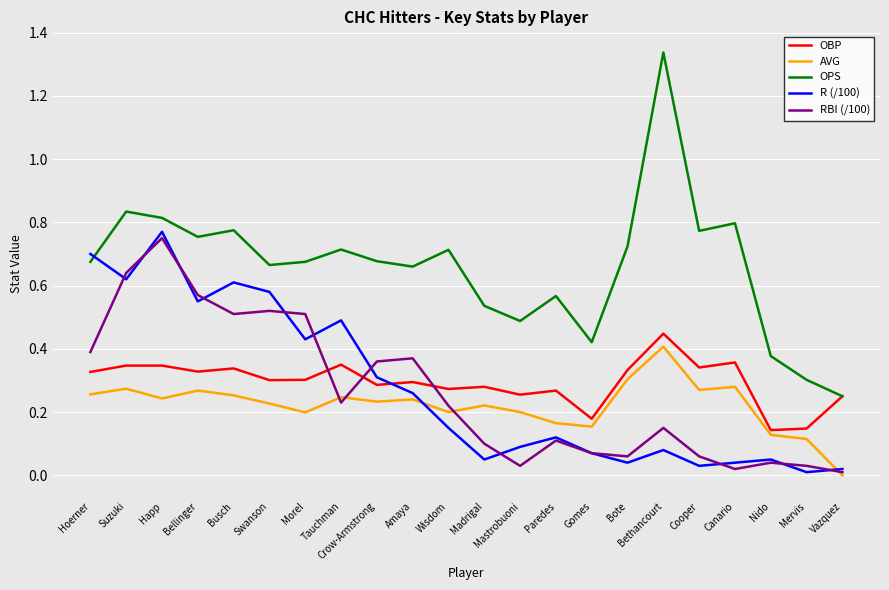

Which series has the widest spread of values?

OPS